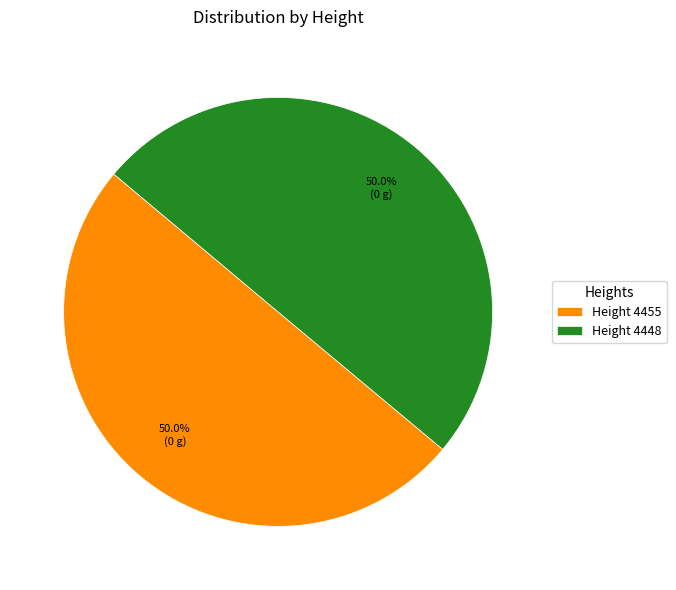

What is the ratio of the value at Height 4455 to the value at Height 4448?

1.0